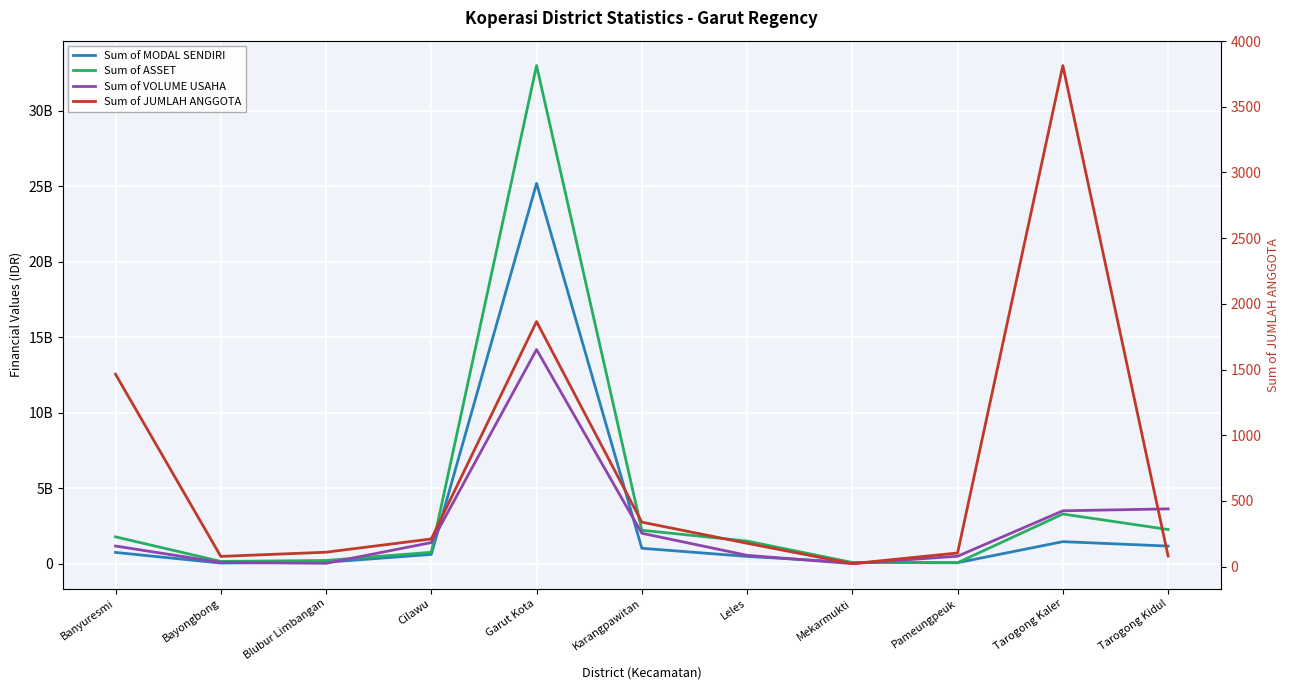

Rank the series by their maximum value, from highest to lowest.

Sum of ASSET, Sum of MODAL SENDIRI, Sum of VOLUME USAHA, Sum of JUMLAH ANGGOTA